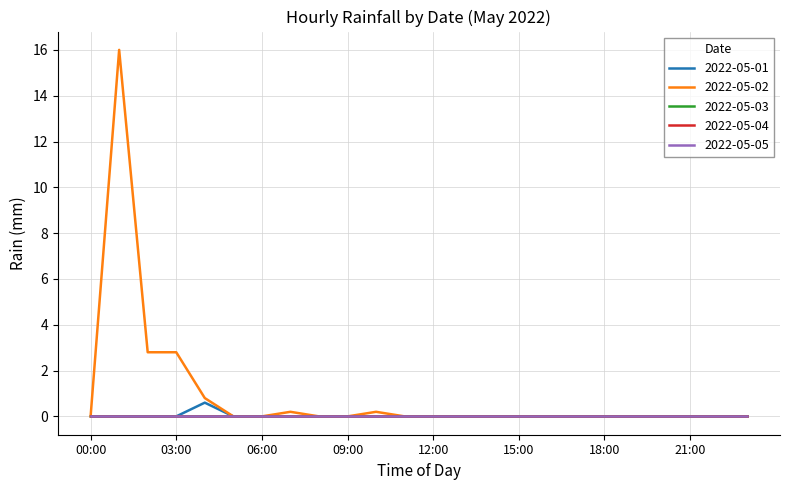

True or false: 2022-05-01 has more than 2 points higher than both neighbors.

False